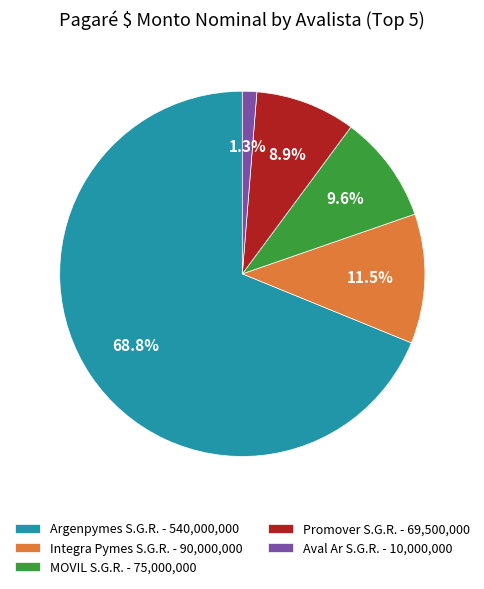

To the nearest percent, what percentage of the pie is Aval Ar S.G.R.?

1%